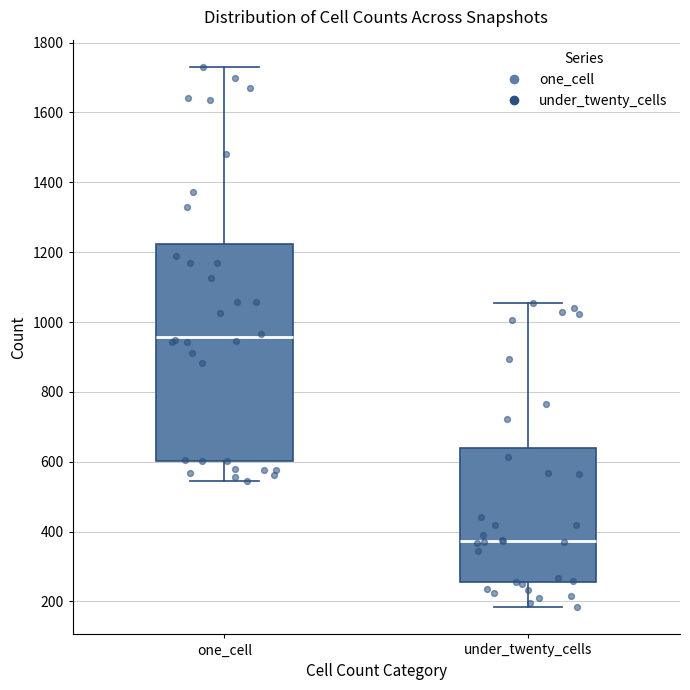

Reading left to right, read every box against the y-axis: the position of its median line, the range the box covers, and the ends of its whiskers. The values are not printed on the chart, so give them approximately, as read against the axis.

one_cell: median 960, box 600 to 1220, whiskers 540 to 1740
under_twenty_cells: median 380, box 260 to 640, whiskers 180 to 1060